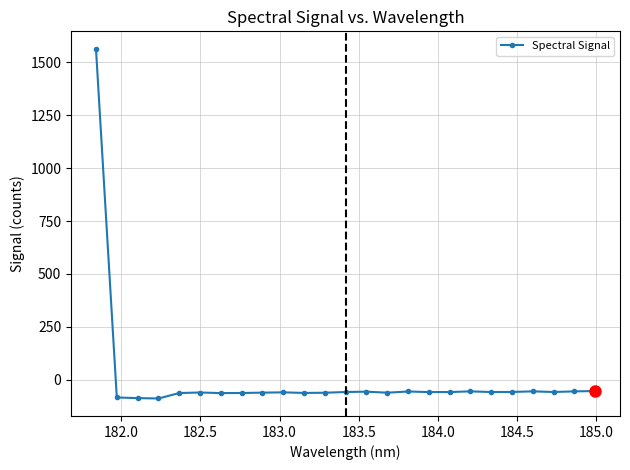

What is the minimum value shown in the chart?

-88.0